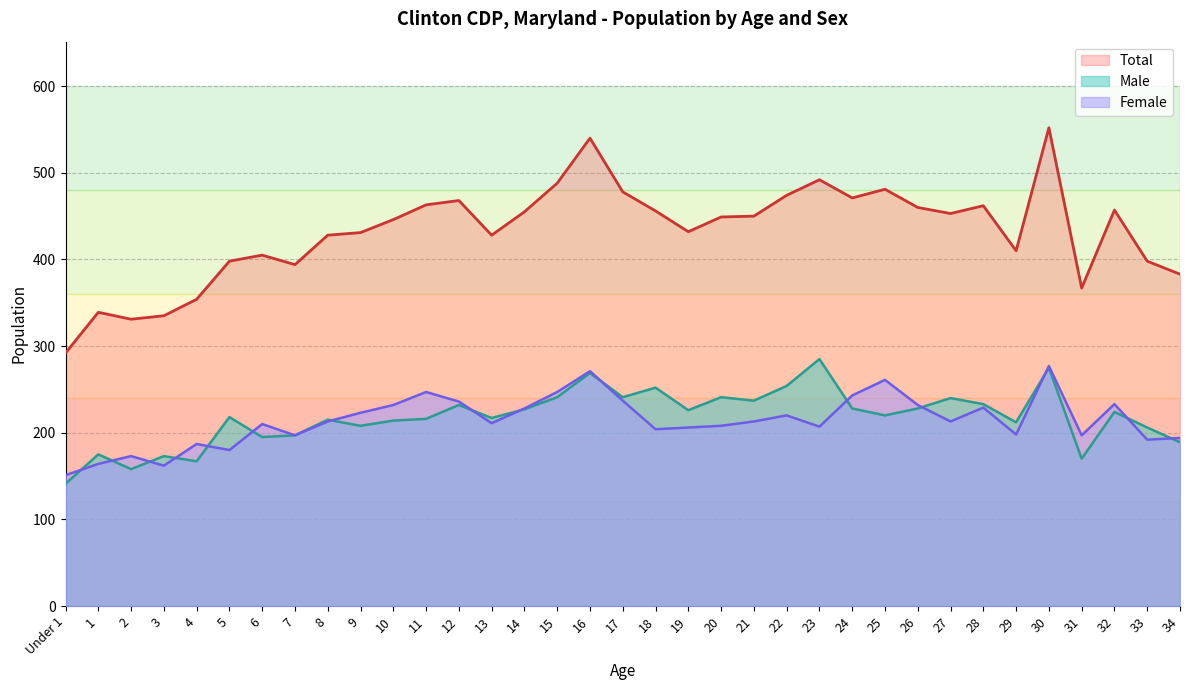

What is the label of the 33rd point from the right?

2